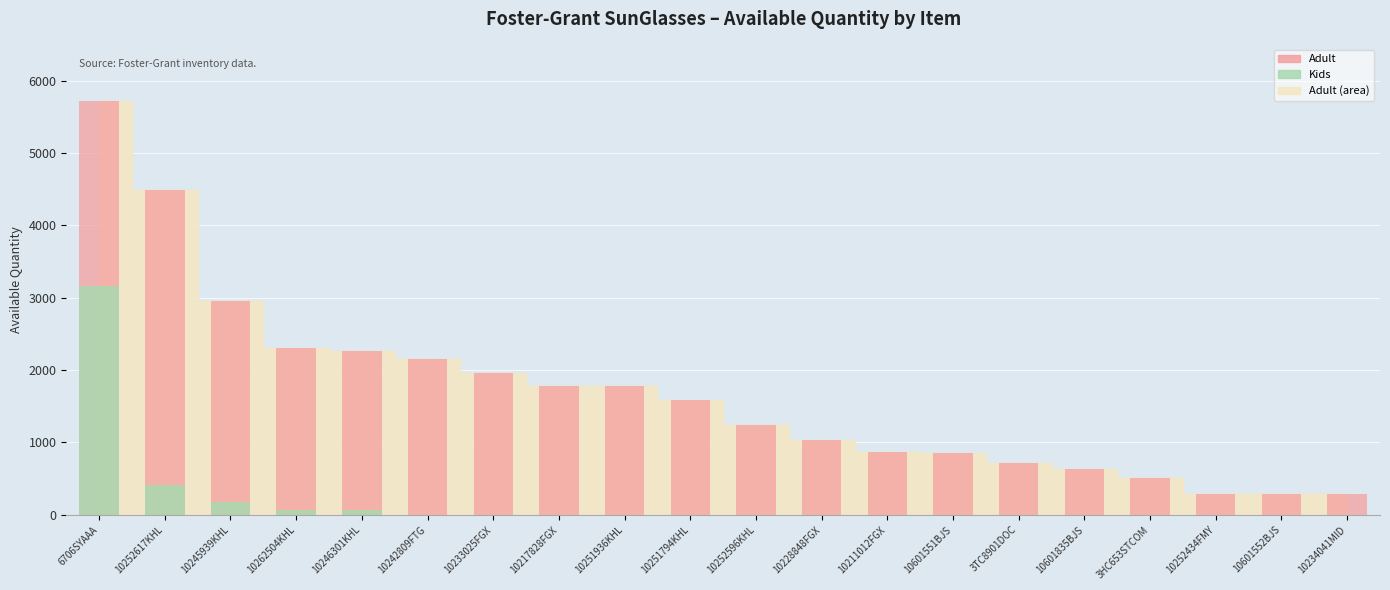

The value of Kids at 10246301KHL is 62. True or false?

True